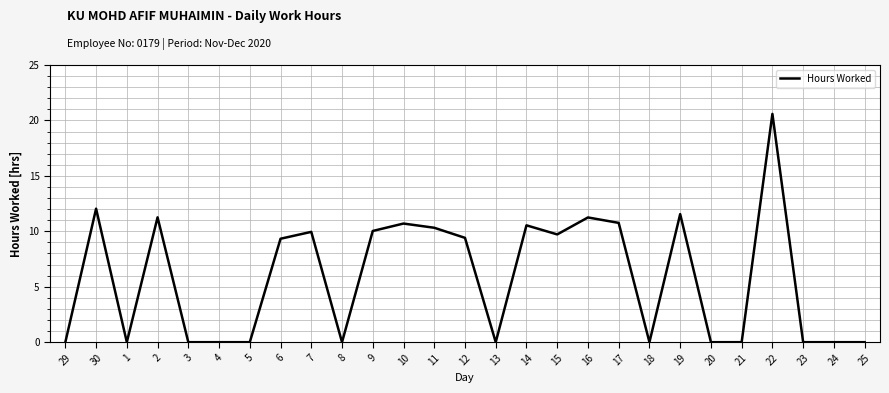

At which category does the chart reach its peak across all series?

22